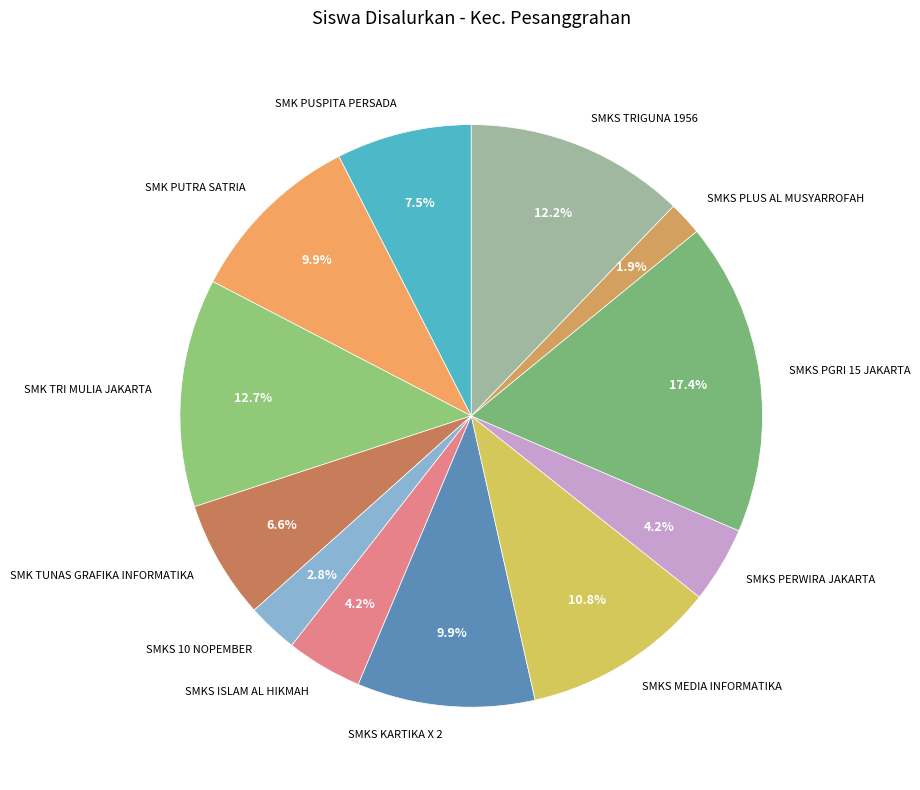

To the nearest percent, what percentage of the pie is SMKS MEDIA INFORMATIKA?

11%